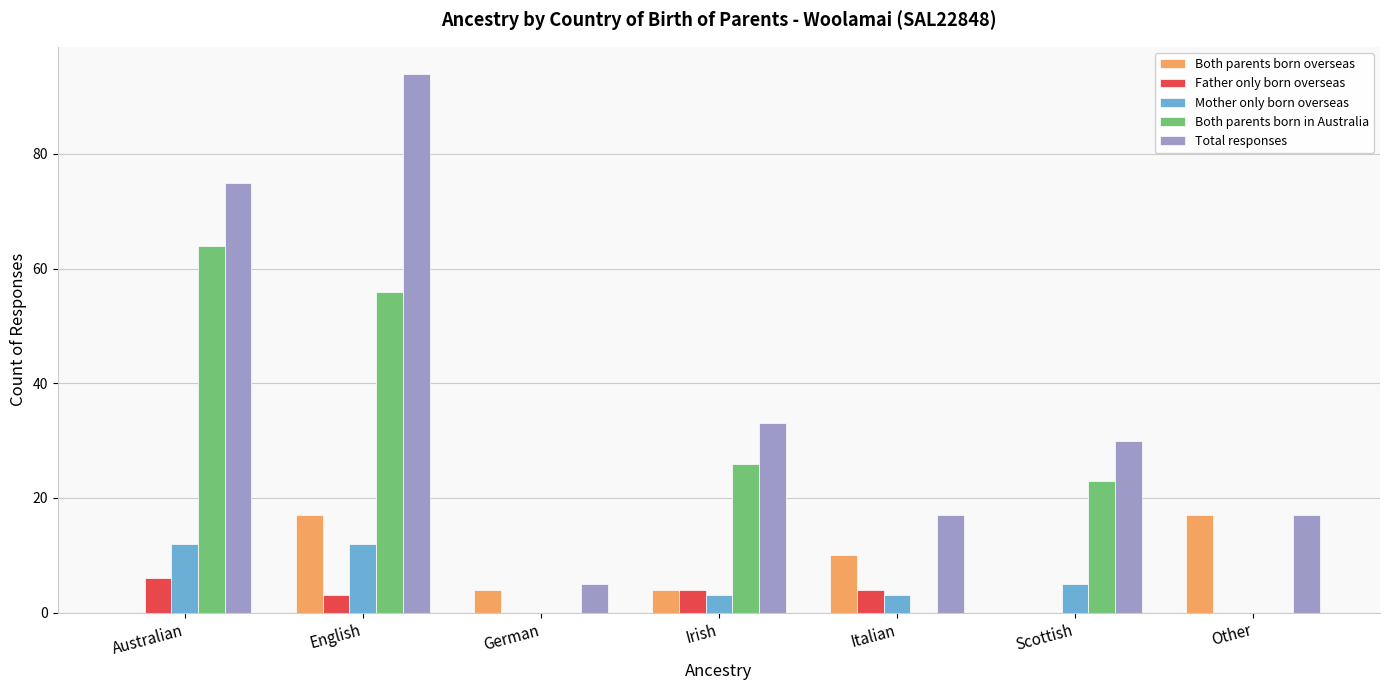

Which series has the largest total across all categories?

Total responses